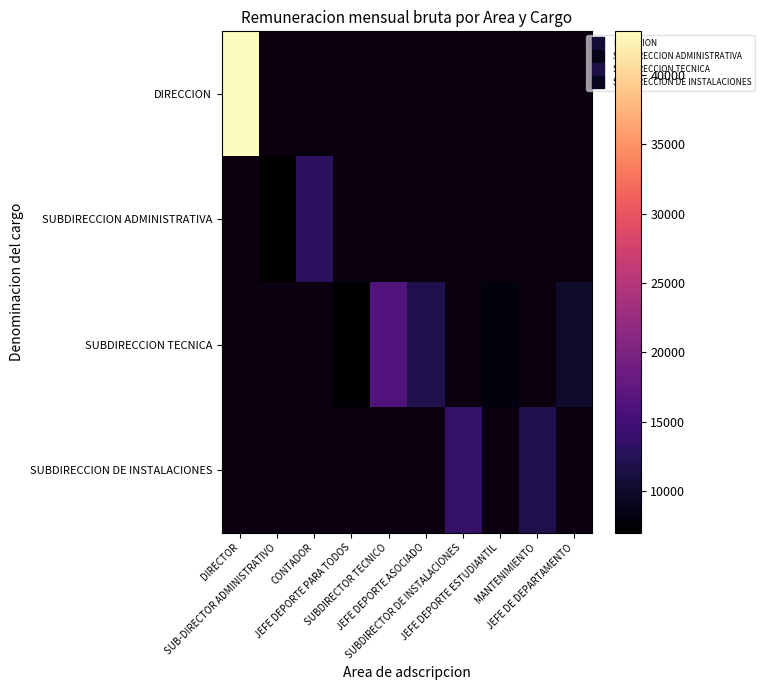

Which category has the highest value in the DIRECCION series?

DIRECTOR